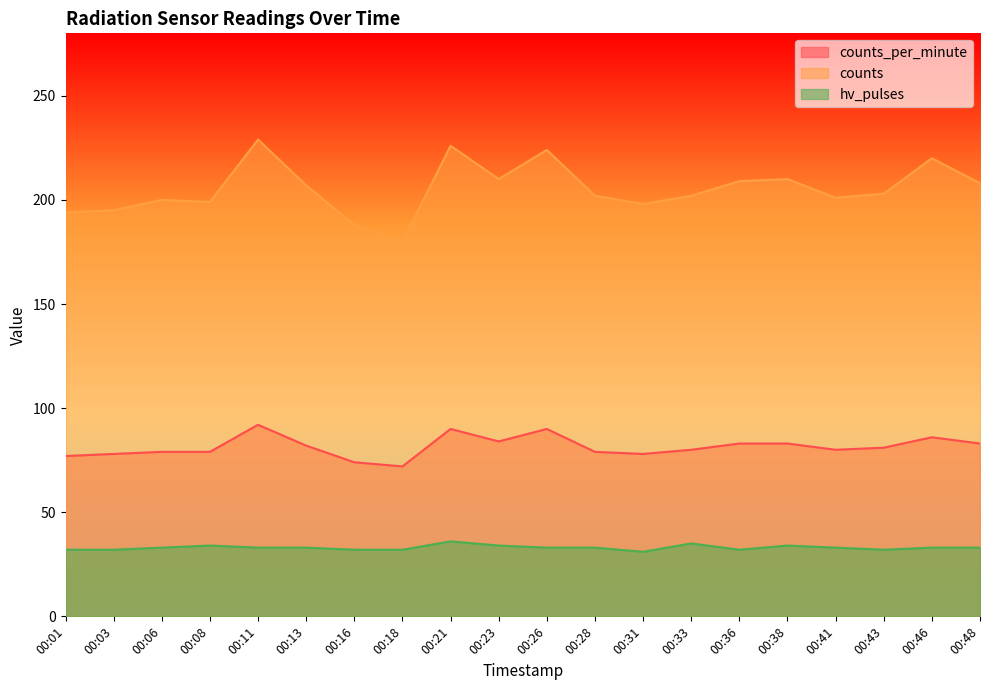

True or false: counts_per_minute and counts intersect in this chart.

False